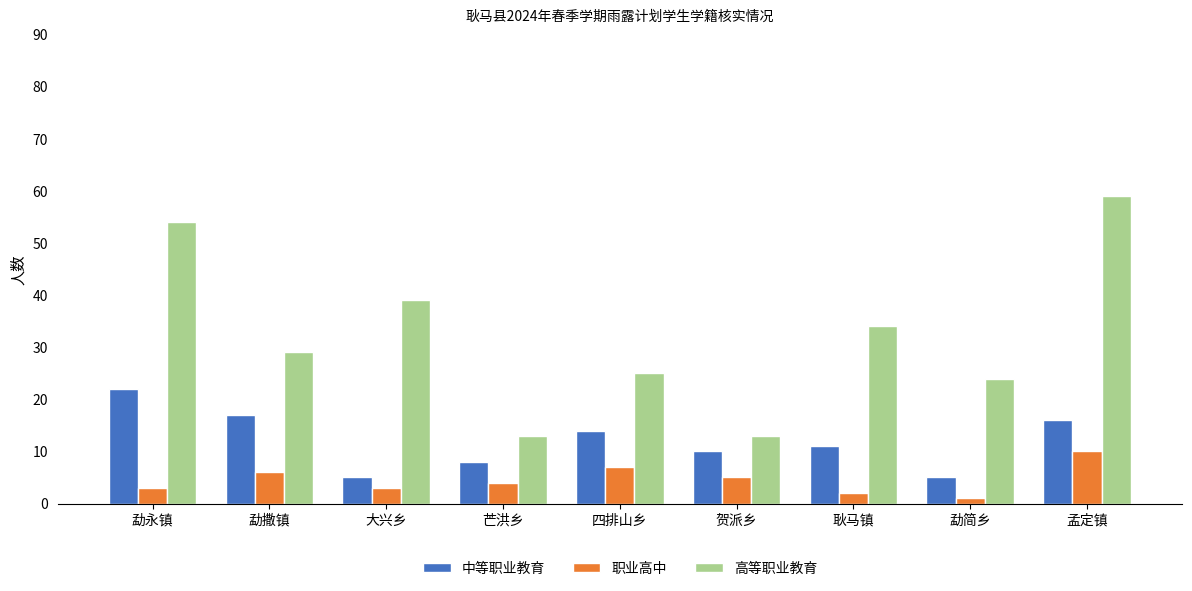

Is the value of 职业高中 at 耿马镇 greater than the value of 中等职业教育 at 芒洪乡?

No